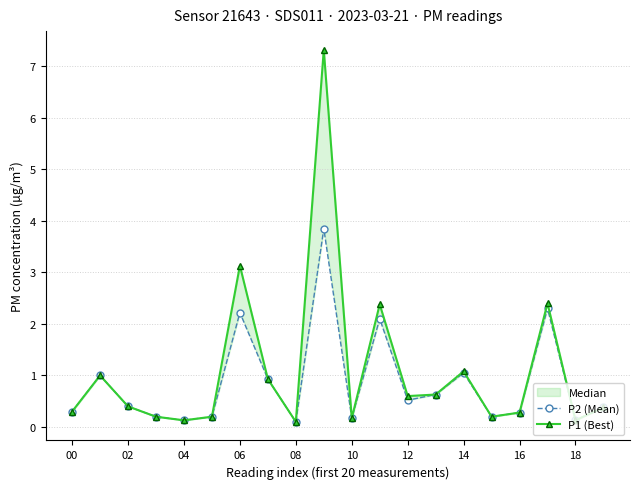

In P1 (Best), how many points are lower than both neighbors (excluding endpoints)?

6